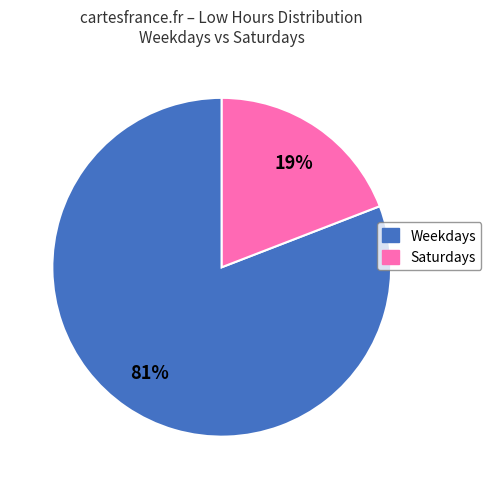

To the nearest percent, what is the difference between the largest and smallest slice percentages?

62%